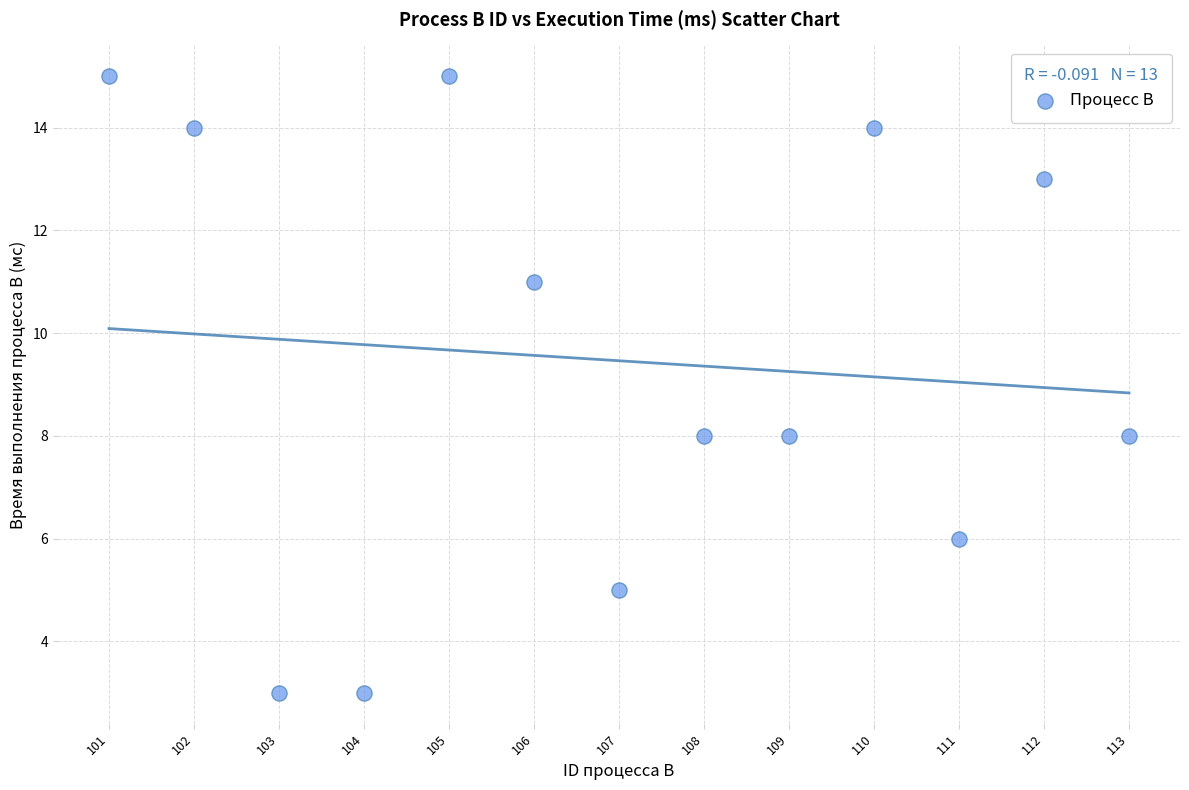

What is the range of Y values (max minus min)?

12